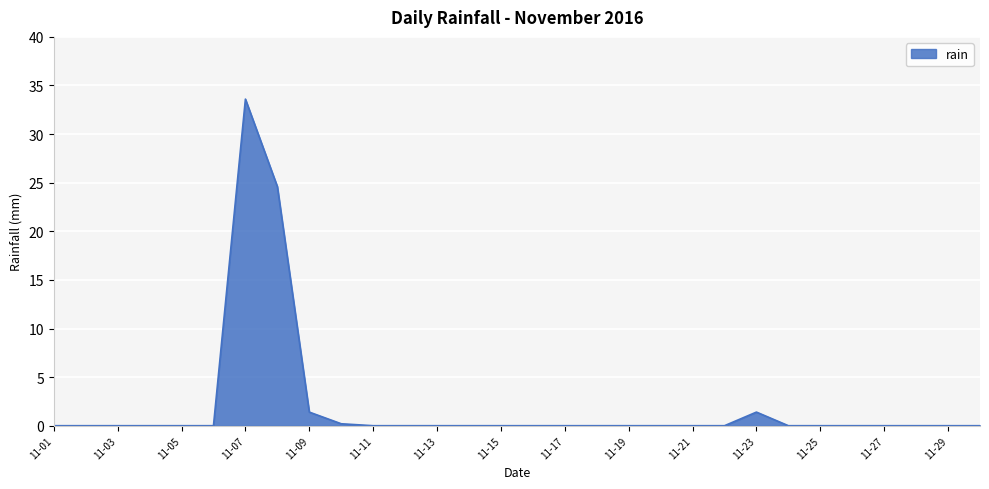

What is the difference between the maximum and minimum values?

33.6